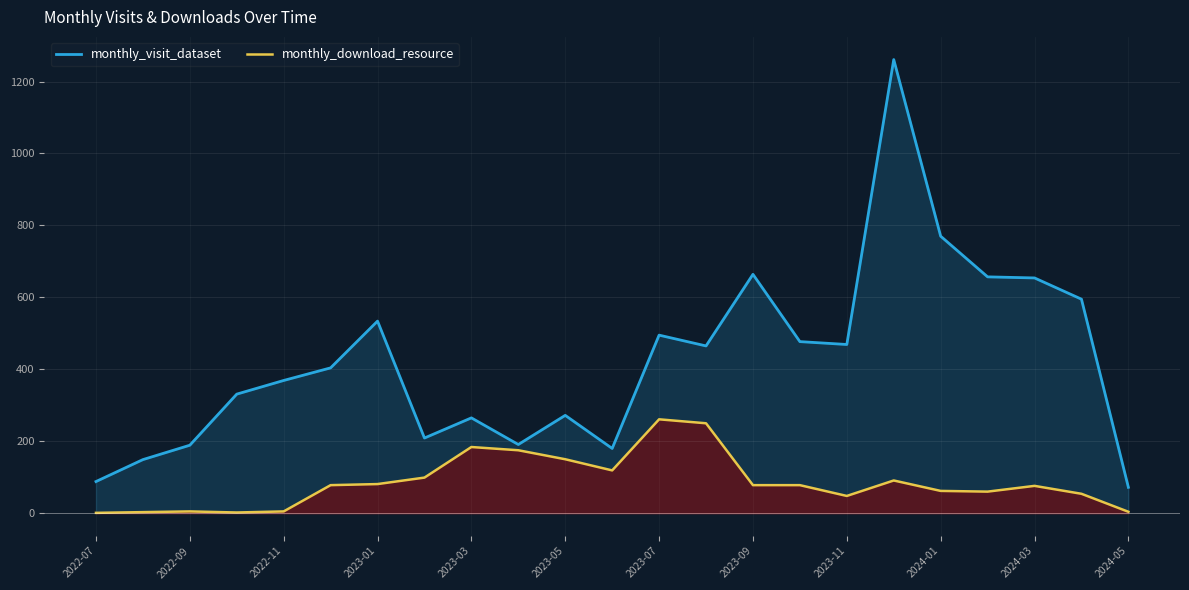

True or false: monthly_visit_dataset and monthly_download_resource intersect in this chart.

False